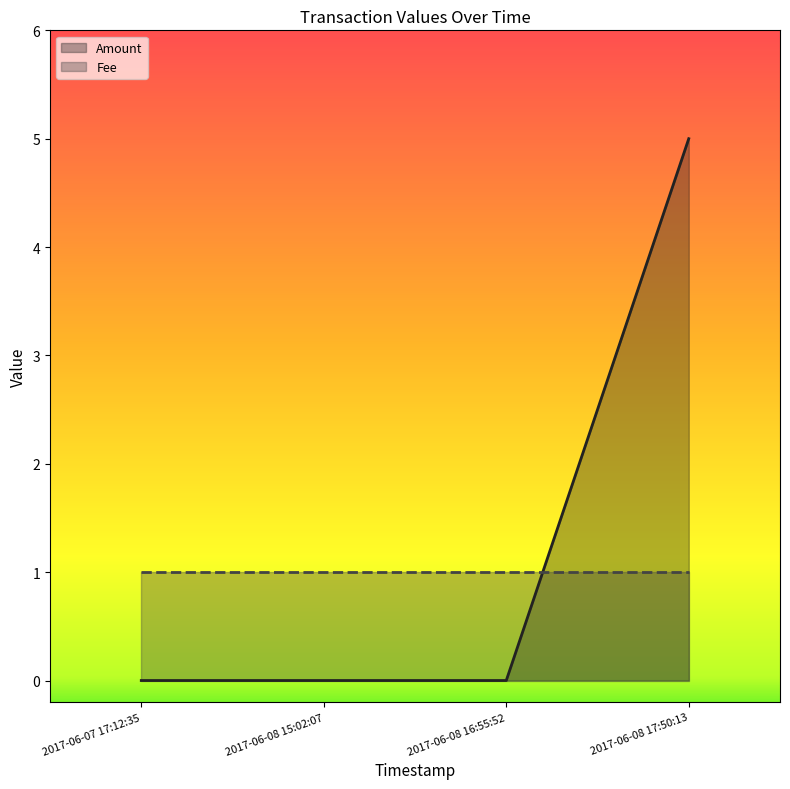

Which category has the lowest value across all series?

2017-06-07 17:12:35